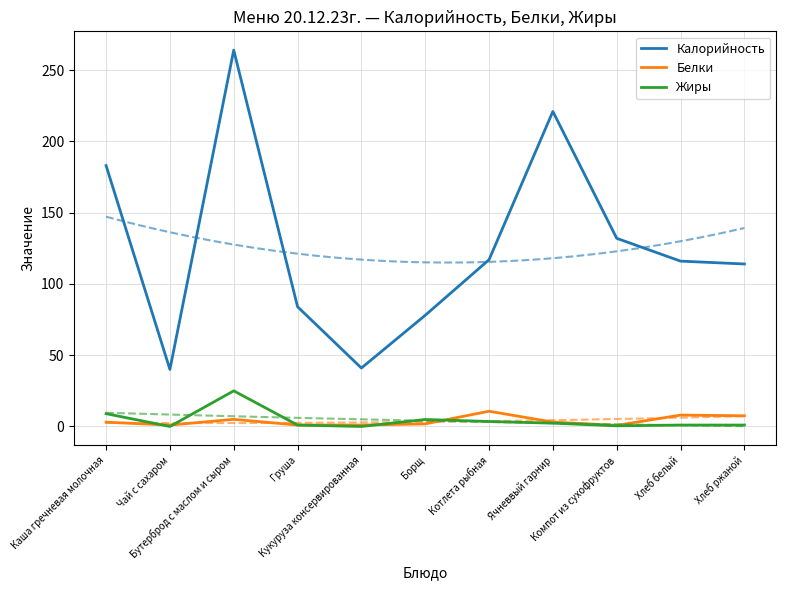

The Белки series shows 1.4 at Бутерброд с маслом и сыром. True or false?

False